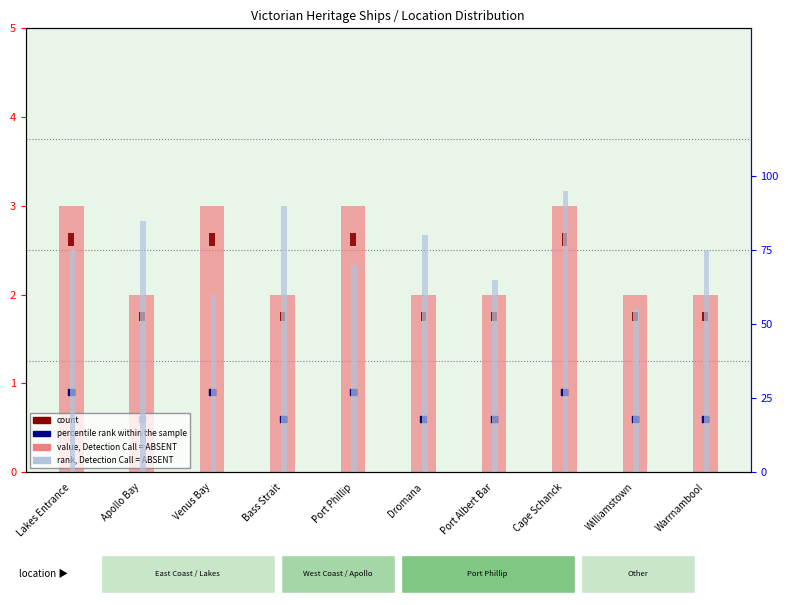

Which series reaches the minimum Y coordinate?

value, Detection Call = ABSENT